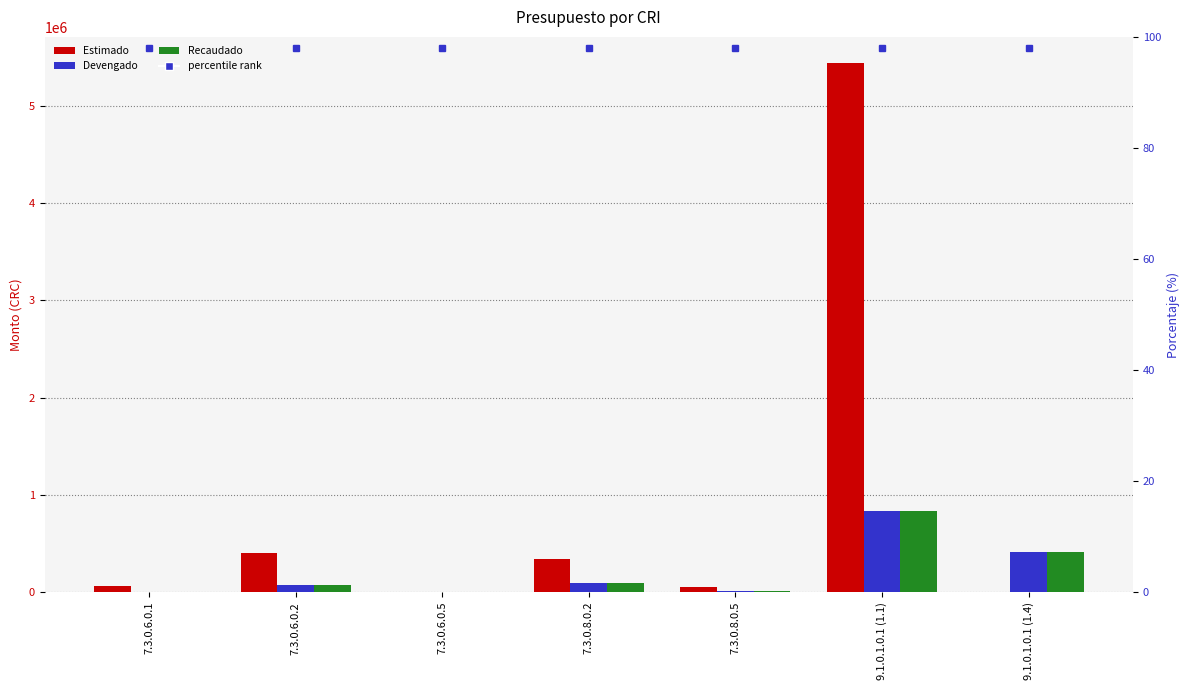

What position from the right is 9.1.0.1.0.1 (1.1)?

2